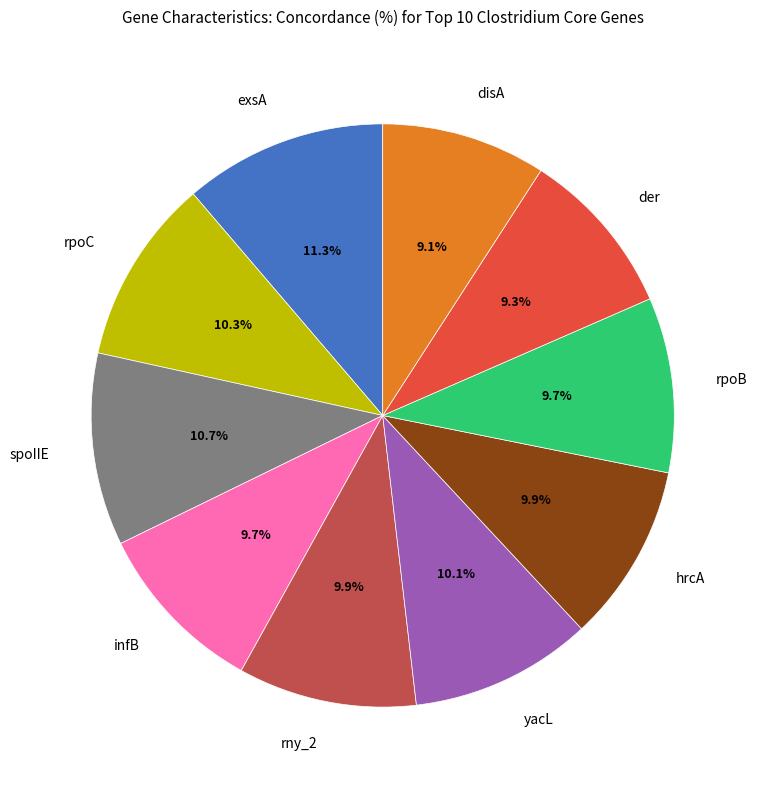

Count the number of slices in the pie.

10